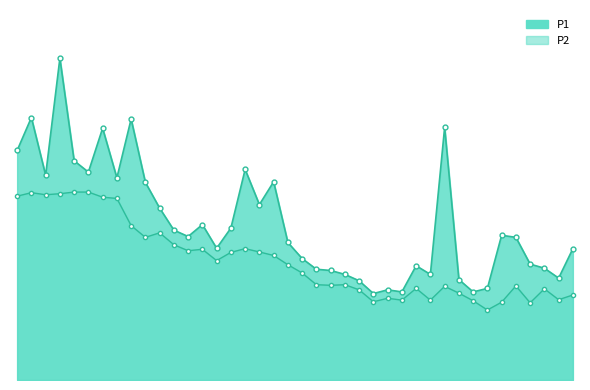

How many data points in P1 are less than 6?

16